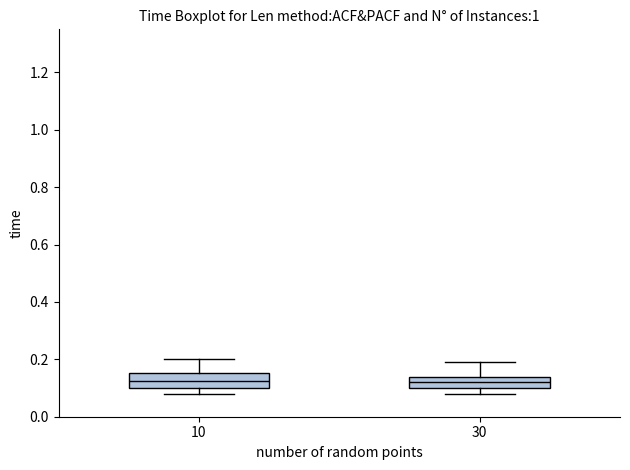

Where does the upper whisker of the box at x = 10 end on the y-axis? The values are not printed on the chart, so give them approximately, as read against the axis.

0.20